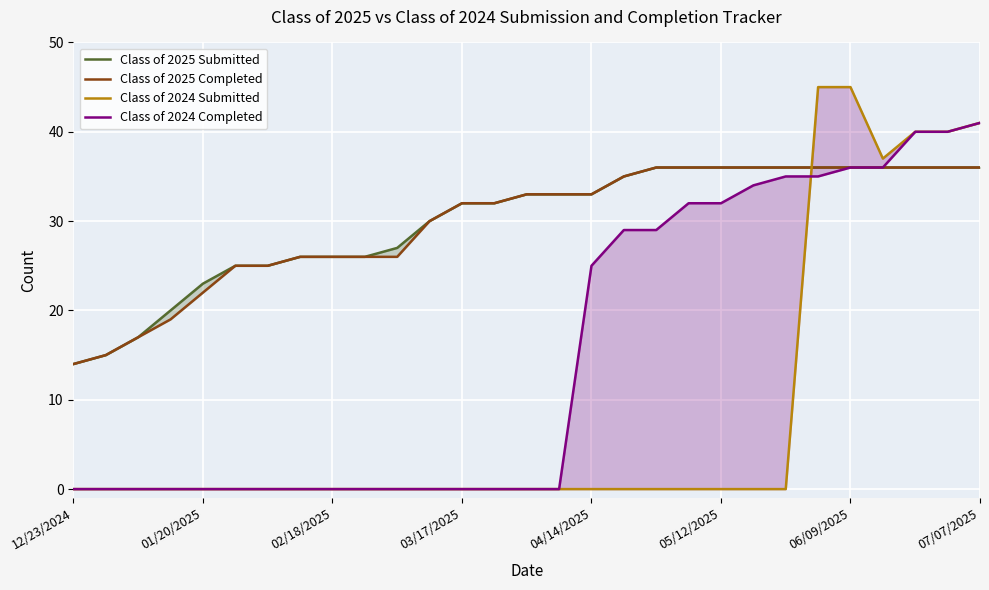

True or false: Class of 2024 Submitted has more than 0 interior local peaks.

False